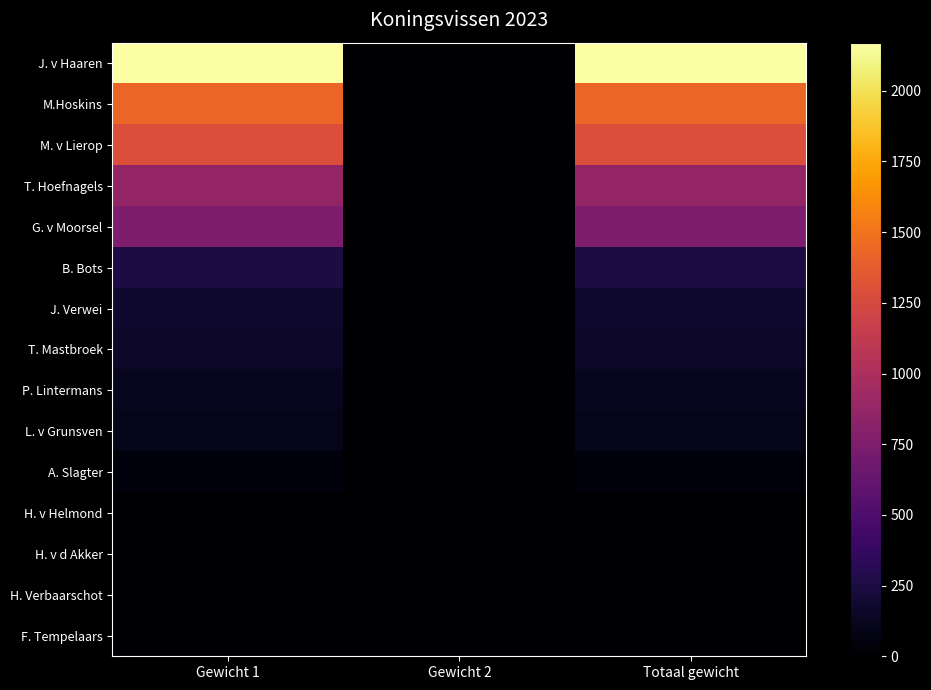

How many distinct data groups are displayed?

15